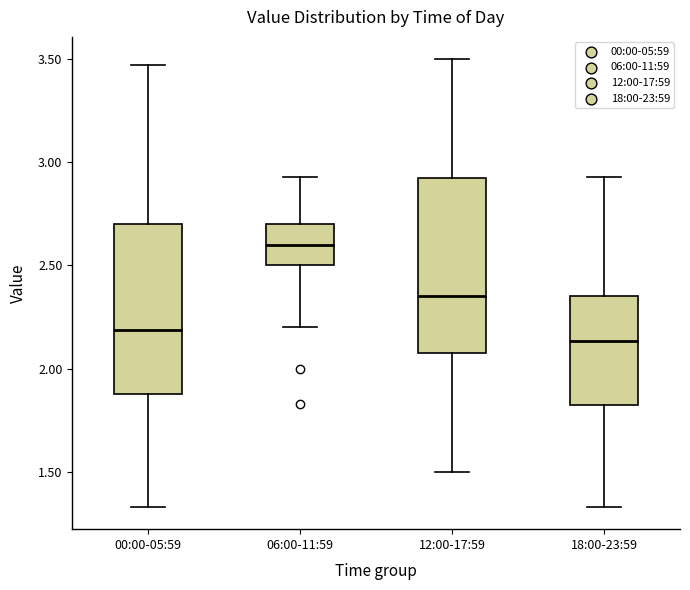

Reading left to right, read every box against the y-axis: the position of its median line, the range the box covers, and the ends of its whiskers. The values are not printed on the chart, so give them approximately, as read against the axis.

00:00-05:59: median 2.20, box 1.90 to 2.70, whiskers 1.35 to 3.45
06:00-11:59: median 2.60, box 2.50 to 2.70, whiskers 2.20 to 2.95
12:00-17:59: median 2.35, box 2.10 to 2.95, whiskers 1.50 to 3.50
18:00-23:59: median 2.15, box 1.80 to 2.35, whiskers 1.35 to 2.95